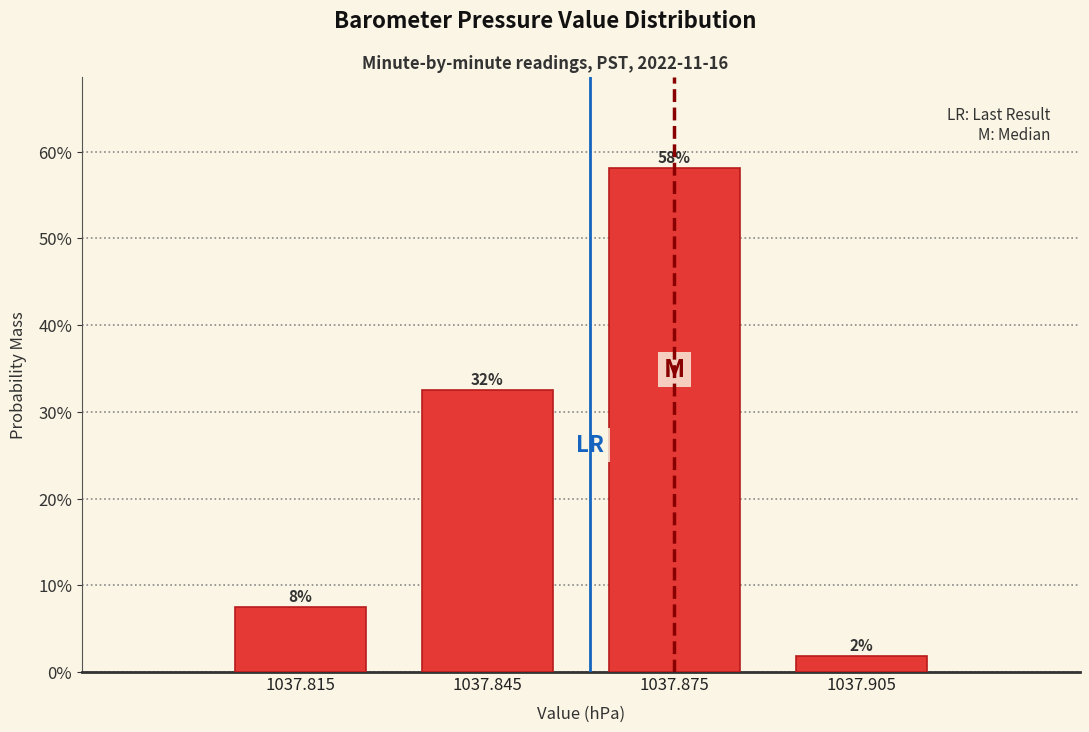

Are the bars horizontal?

No